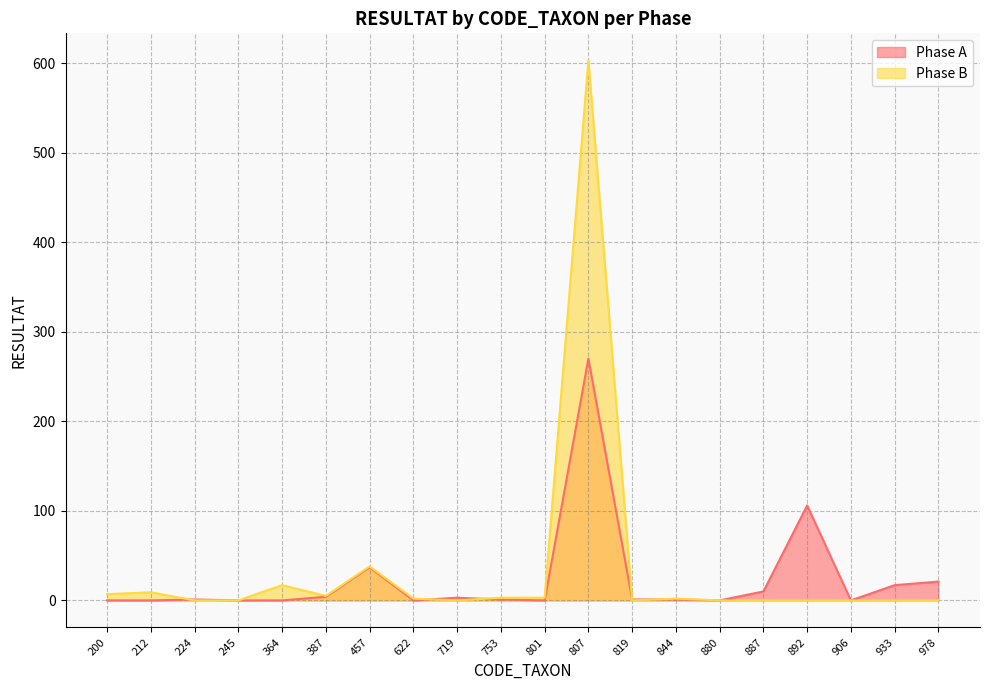

In Phase B, how many points are lower than both neighbors (excluding endpoints)?

3